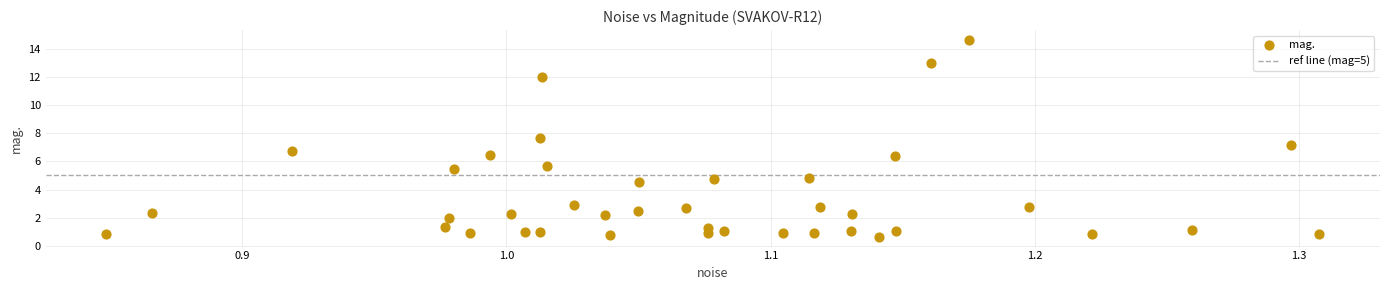

What is the range of X values (max minus min)?

0.5